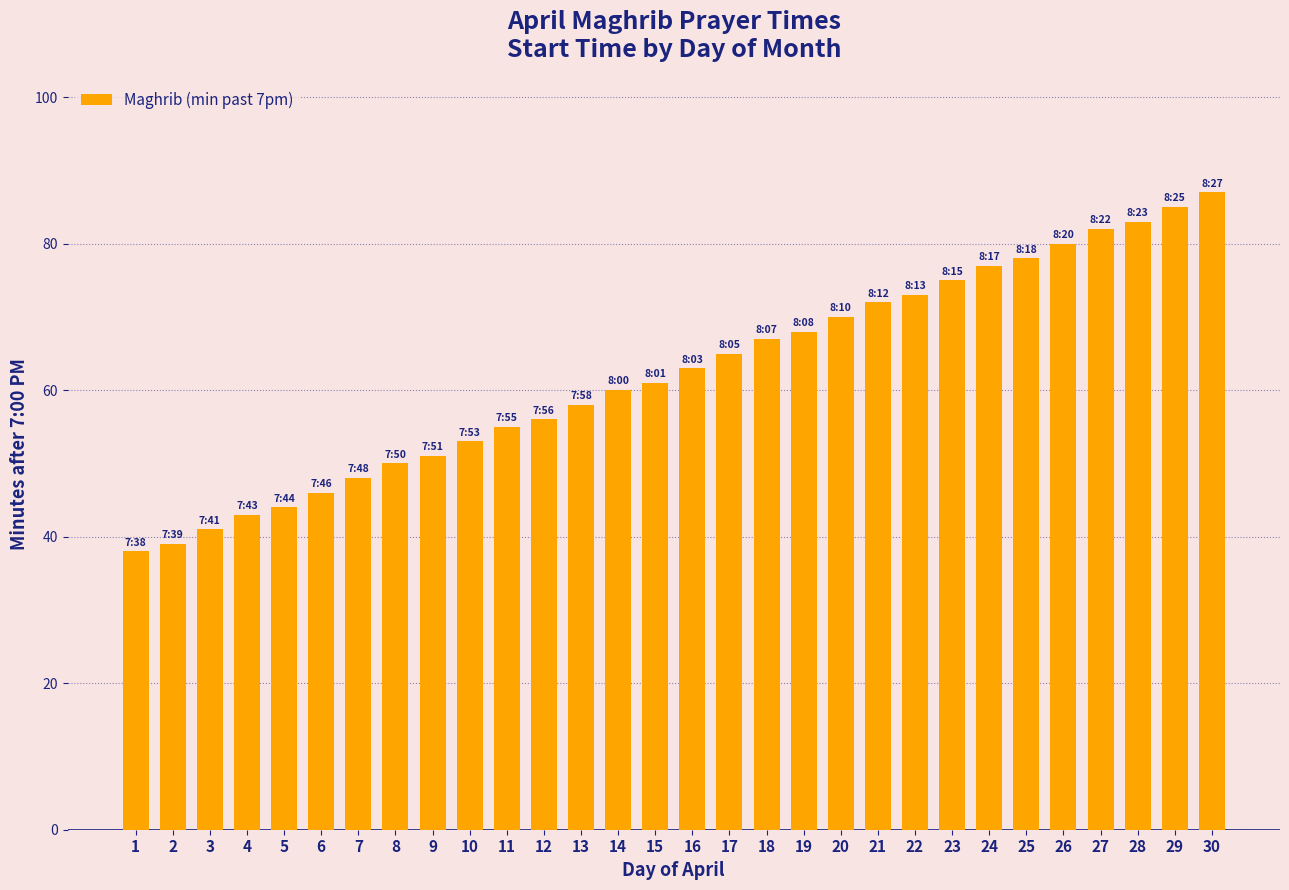

Is it true that the value at 7 is 64?

False